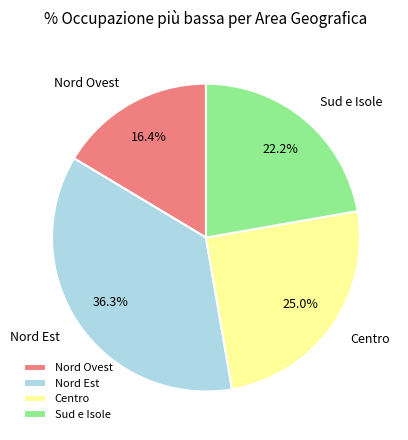

How many segments does this pie chart have?

4